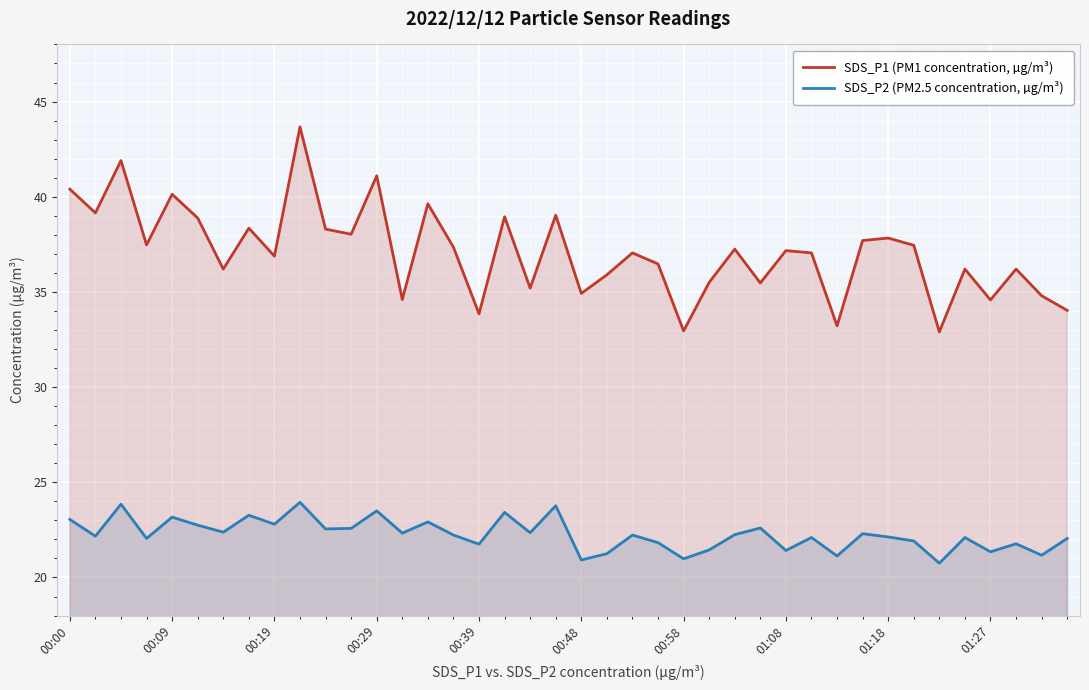

Which series has the widest spread of values?

SDS_P1 (PM1 concentration, µg/m³)